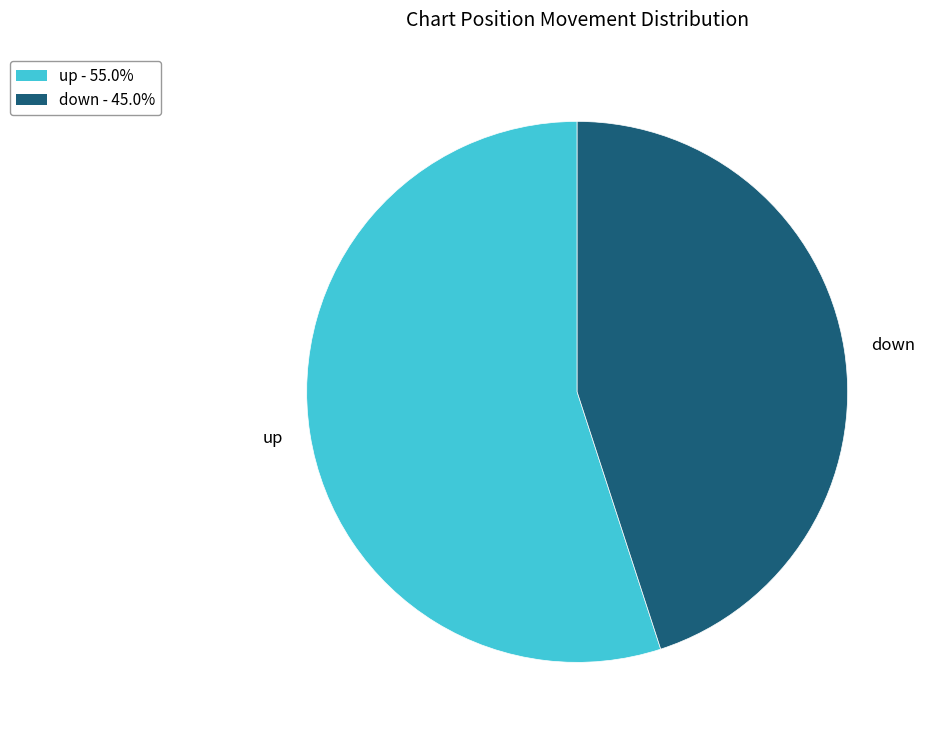

Which has a higher value, down or up?

up